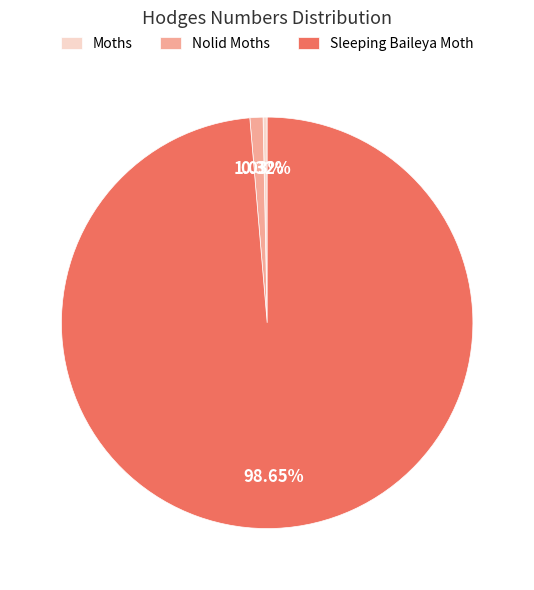

To the nearest percent, what is the difference between the largest and smallest slice percentages?

98%